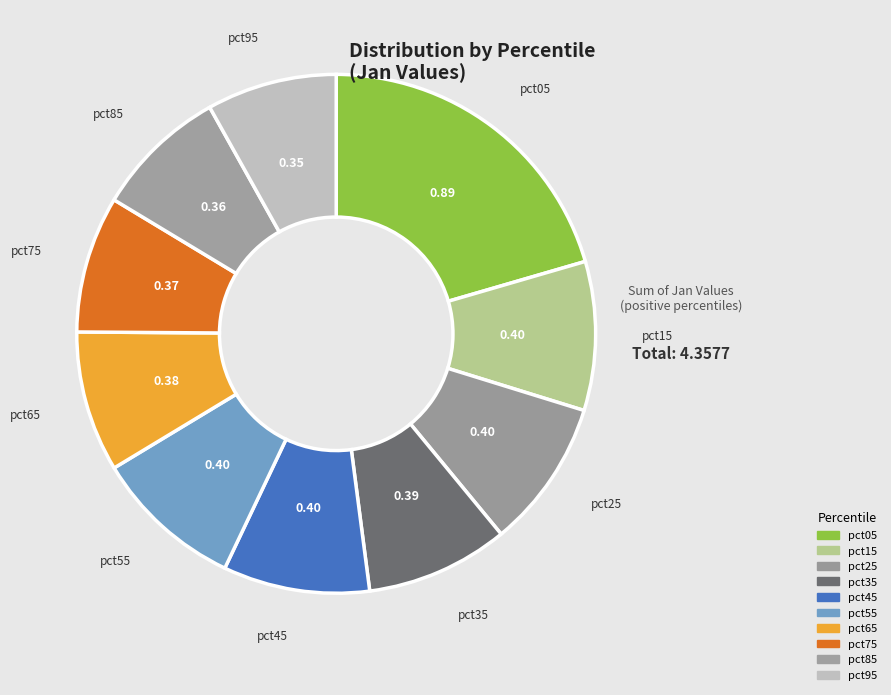

Which category has the biggest portion of the pie?

pct05